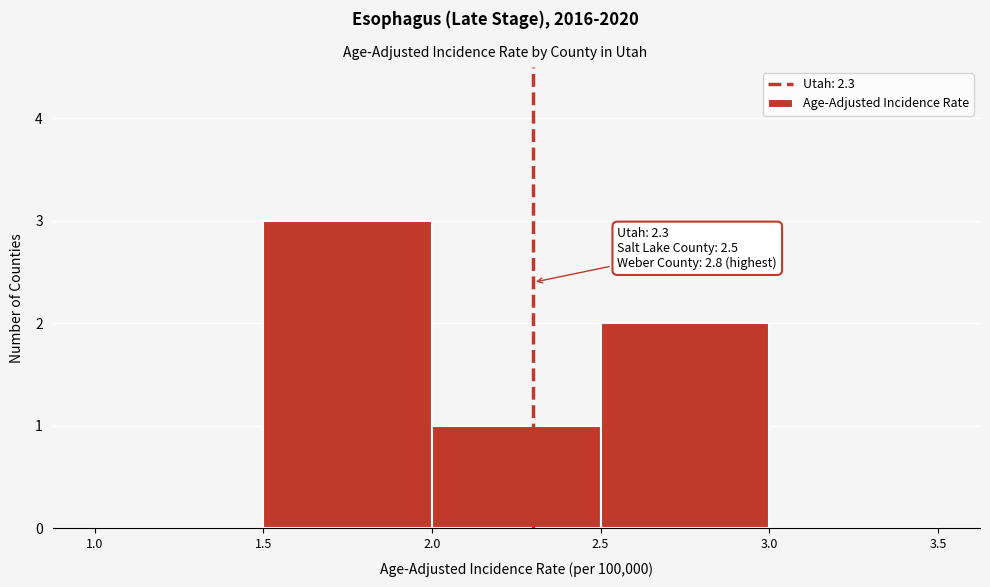

Which range on the x-axis has the tallest bar?

1.5 to 2.0